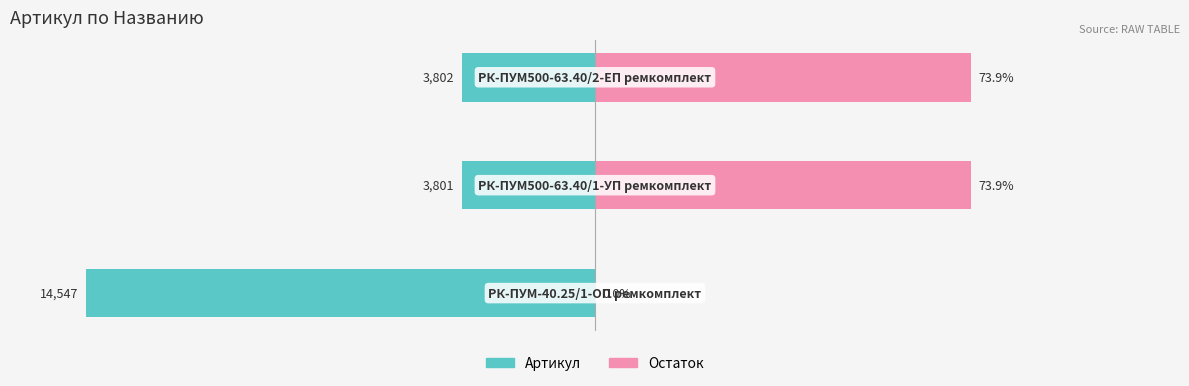

Reading left to right, extract all data points from this chart.

Артикул: -100.0	-26.1	-26.1
Остаток: 0.0	73.9	73.9